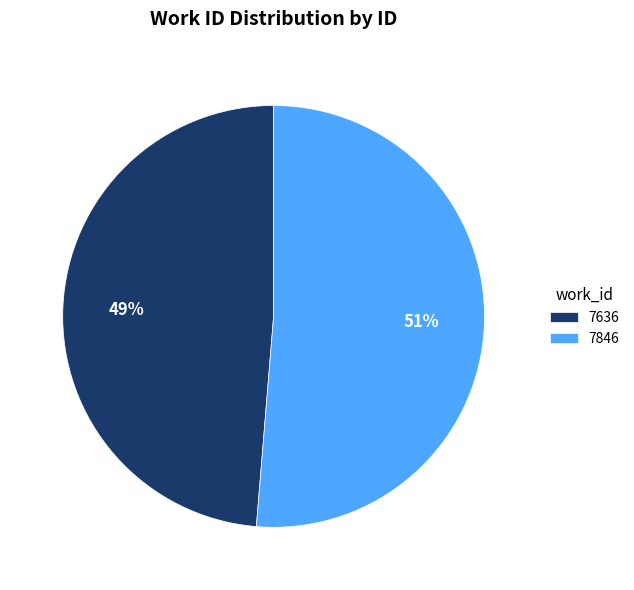

What is the majority slice?

7846